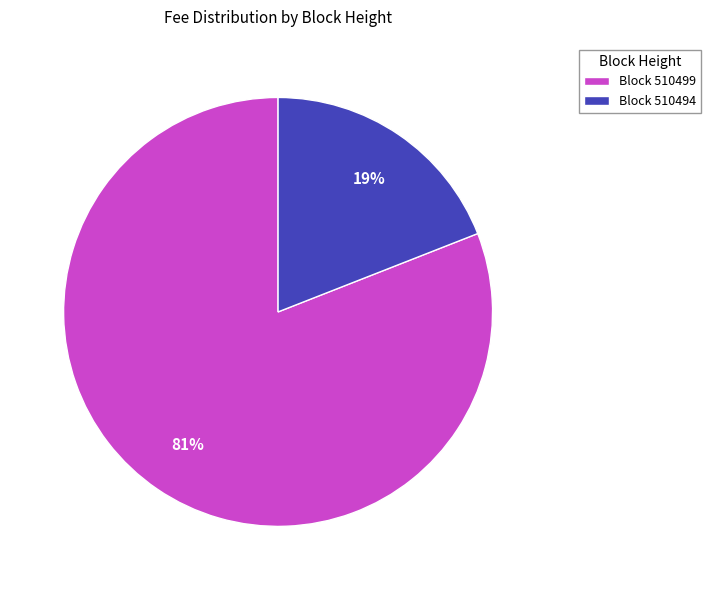

Rank the categories by value from lowest to highest.

Block 510494, Block 510499